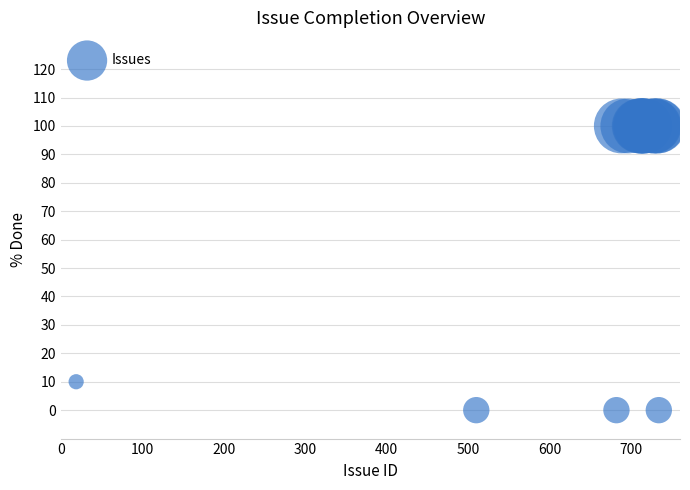

What Y value in the scatter plot is closest to 50?

10